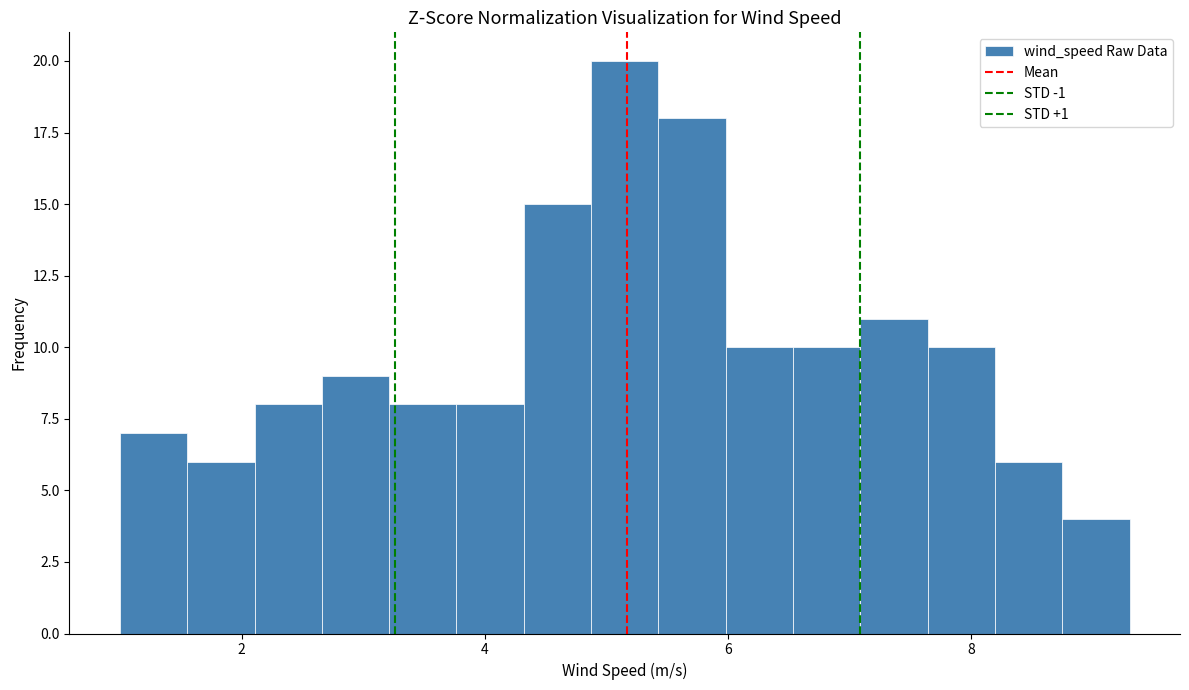

Read against the x-axis, roughly where is the centre of the tallest bar?

5.2